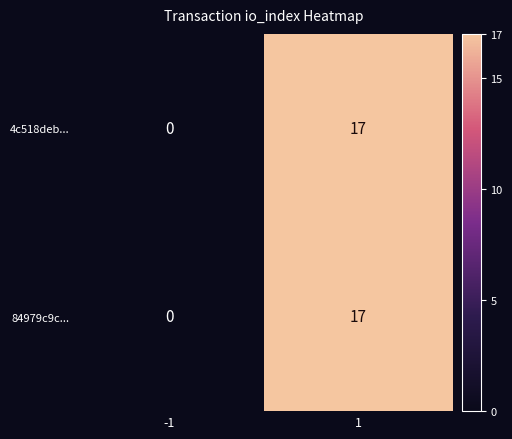

What is the total value across all series at 1?

34